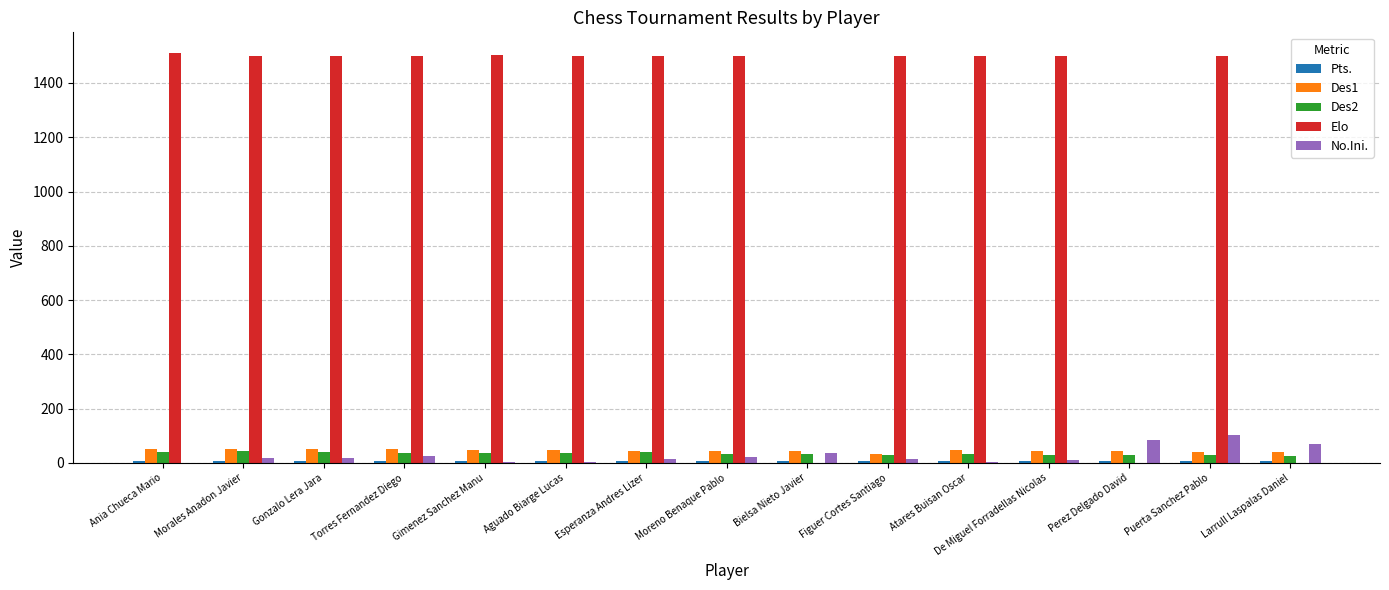

What is the sum of all Elo values?

18015.0